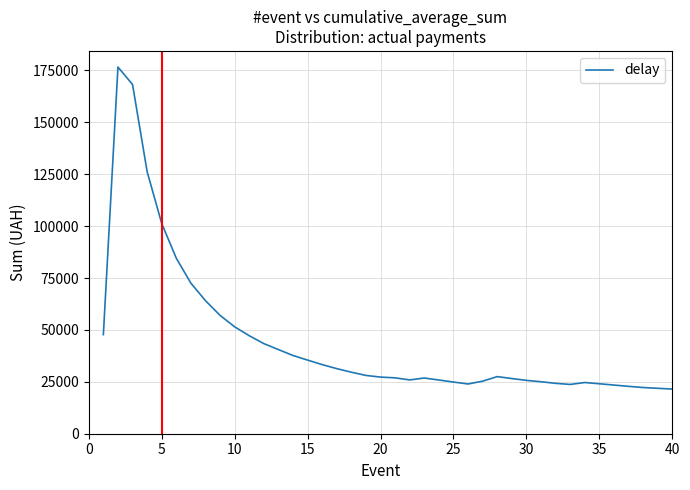

What is the maximum value shown in the chart?

176634.6